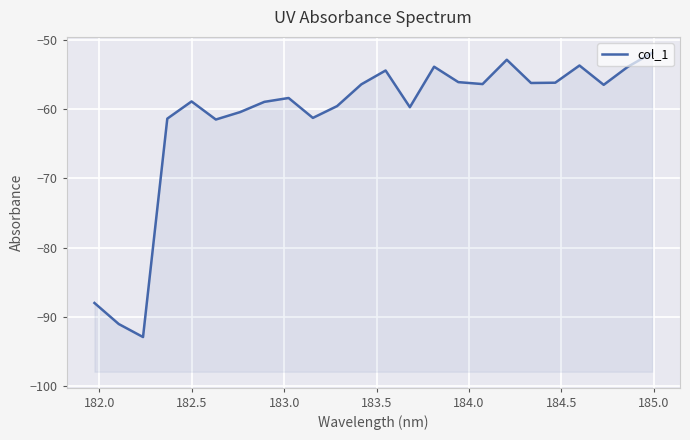

True or false: there are more than 0 points higher than both neighbors.

True